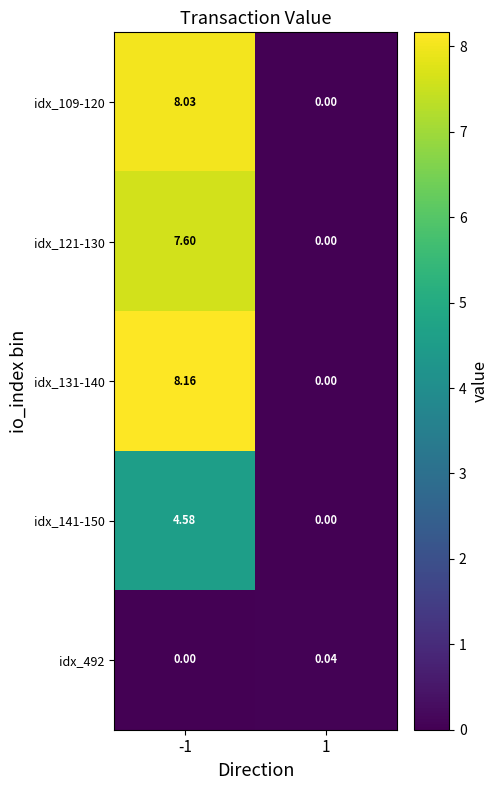

Is the value of idx_141-150 at -1 greater than the value of idx_121-130 at 1?

Yes